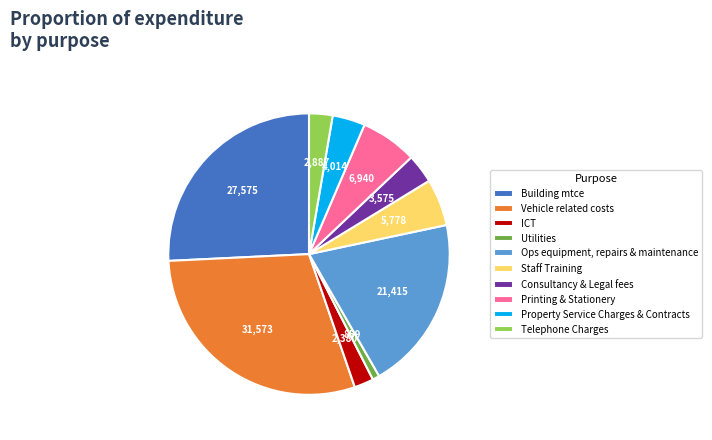

Does Consultancy & Legal fees account for over 50% of the chart?

No